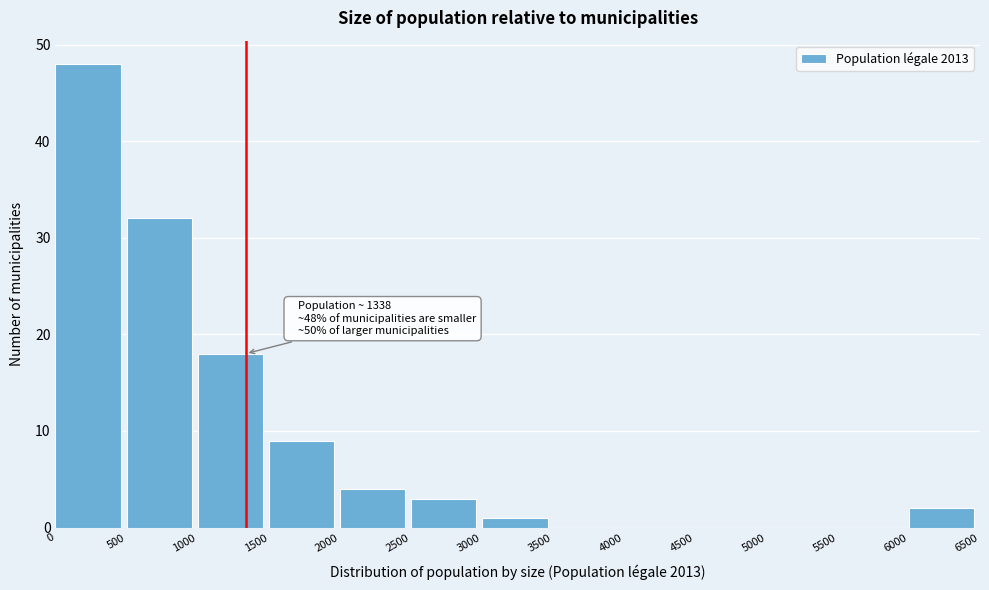

Which range on the x-axis has the tallest bar?

0 to 500